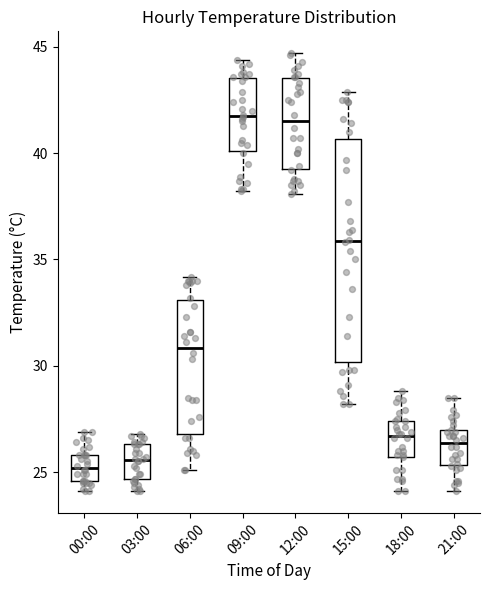

Comparing the boxes themselves (not the whiskers), which one is the tallest?

15:00